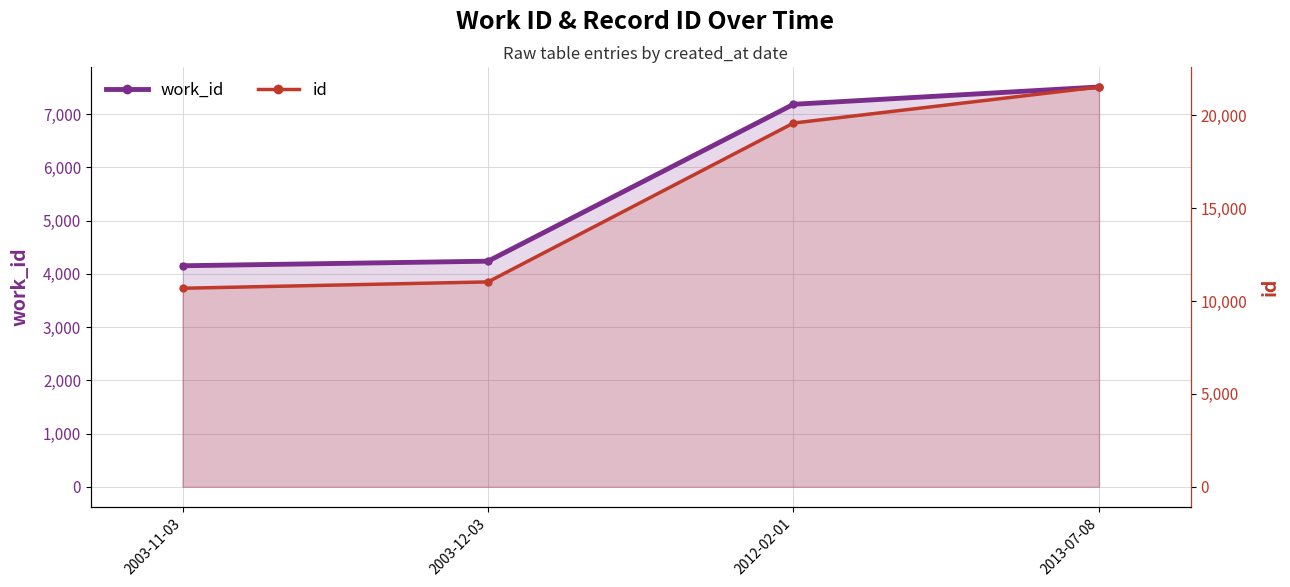

How many data points in id are less than 19573?

2